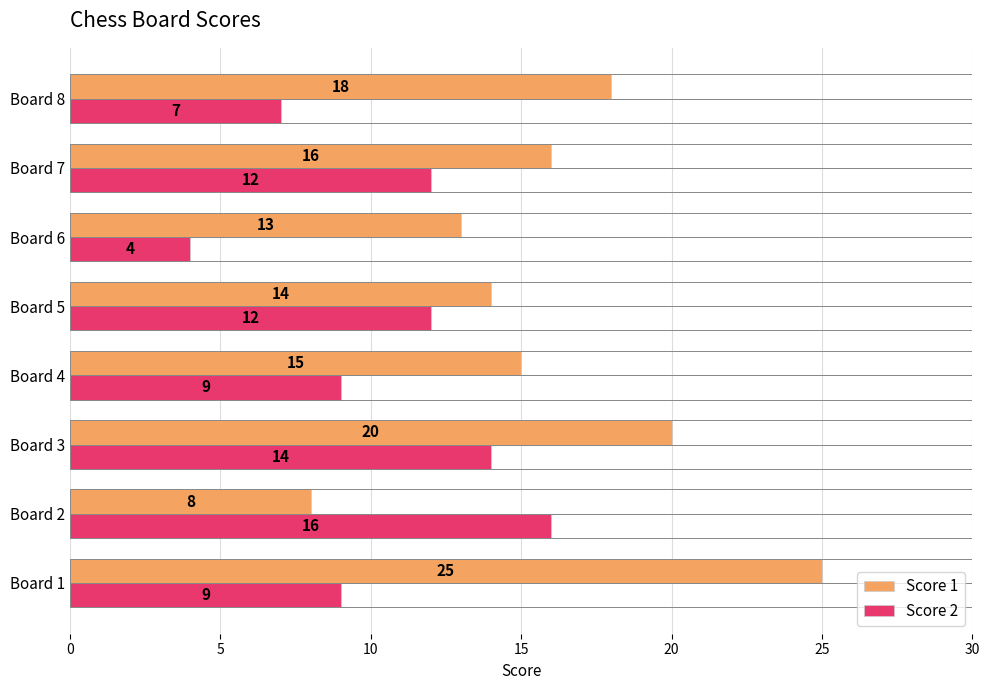

How many data points in Score 2 are less than 12?

4